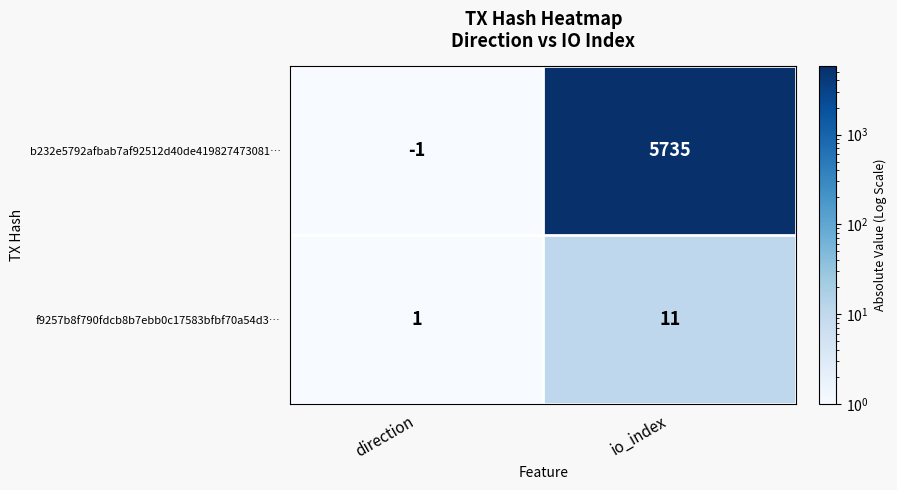

At io_index, list the series in order from largest to smallest.

b232e5792afbab7af92512d40de419827473081…, f9257b8f790fdcb8b7ebb0c17583bfbf70a54d3…